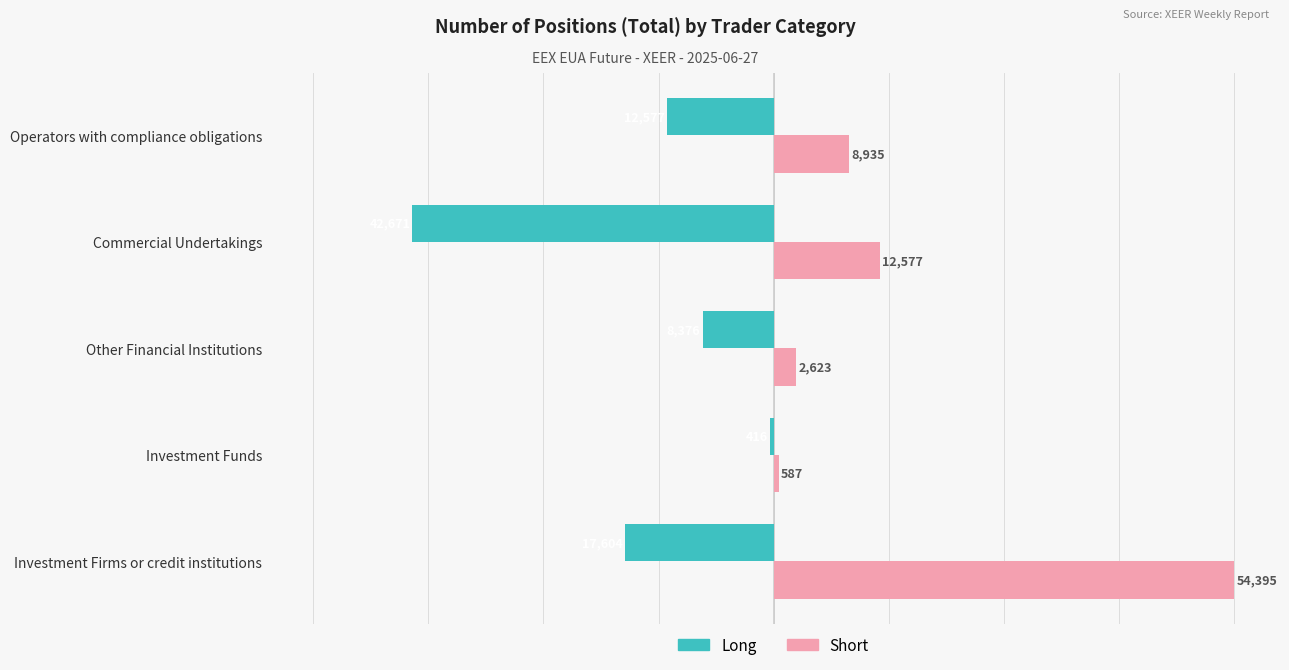

What are all the series names shown in the legend?

Long, Short